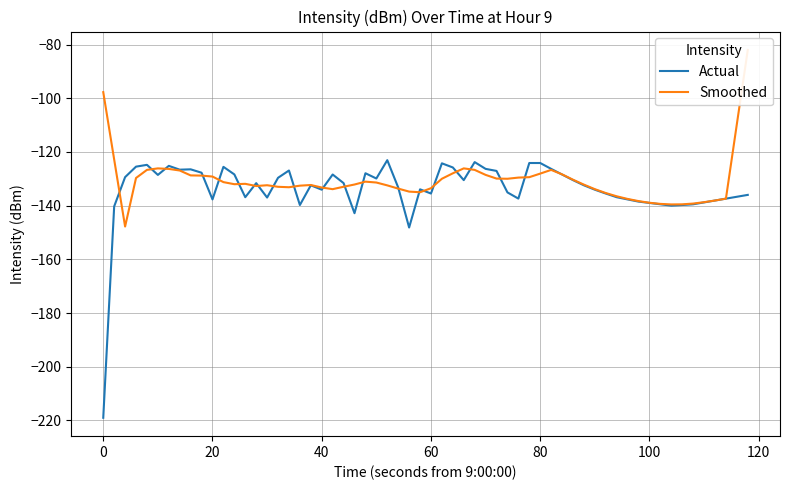

What is the sum of the Intensity (dBm) values at 38 and 22?

-258.0